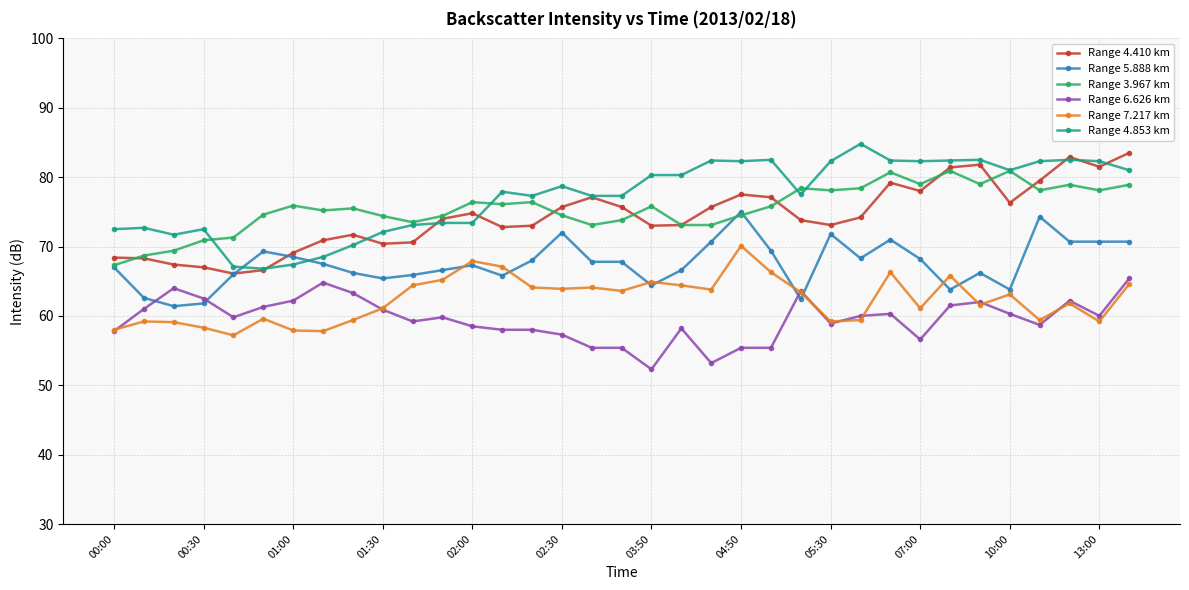

True or false: Range 4.853 km and Range 7.217 km cross at least once.

False